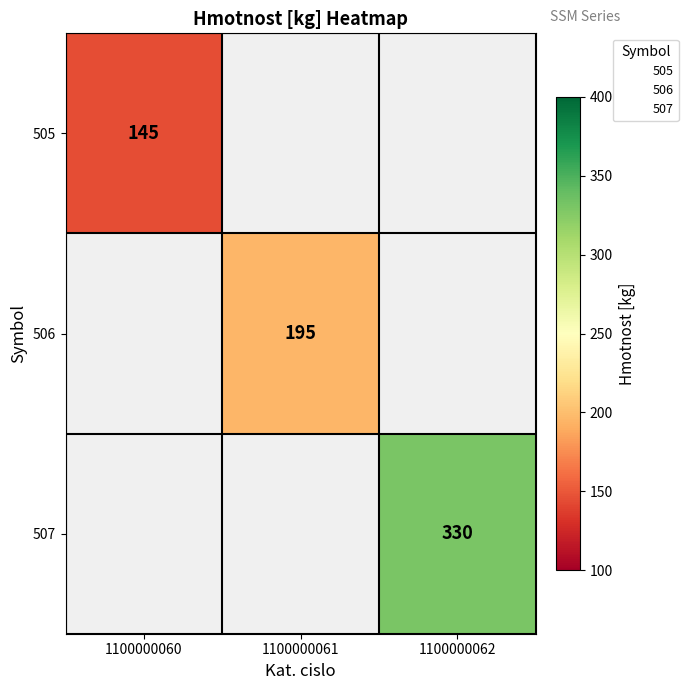

Is the value of 505 at 1100000062 greater than the value of 506 at 1100000061?

No